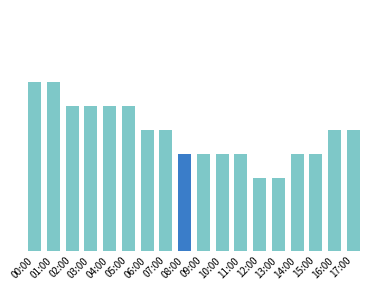

Are the bars horizontal?

No